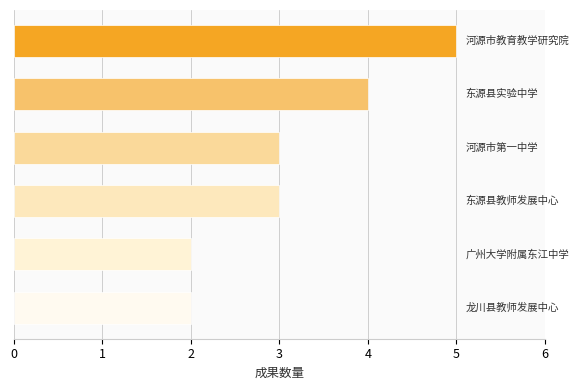

What is the average value?

3